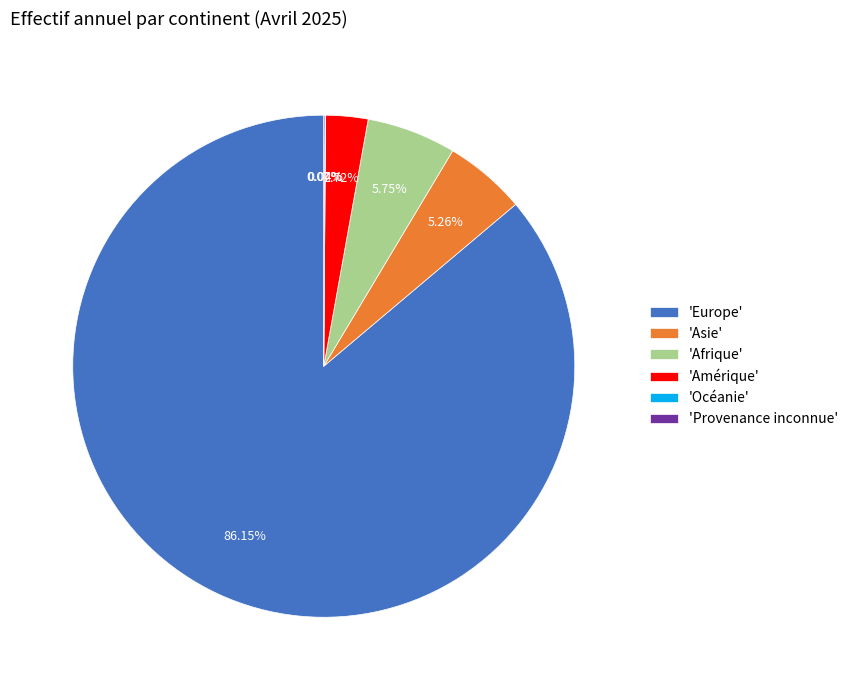

What is the largest slice in the pie chart?

'Europe'